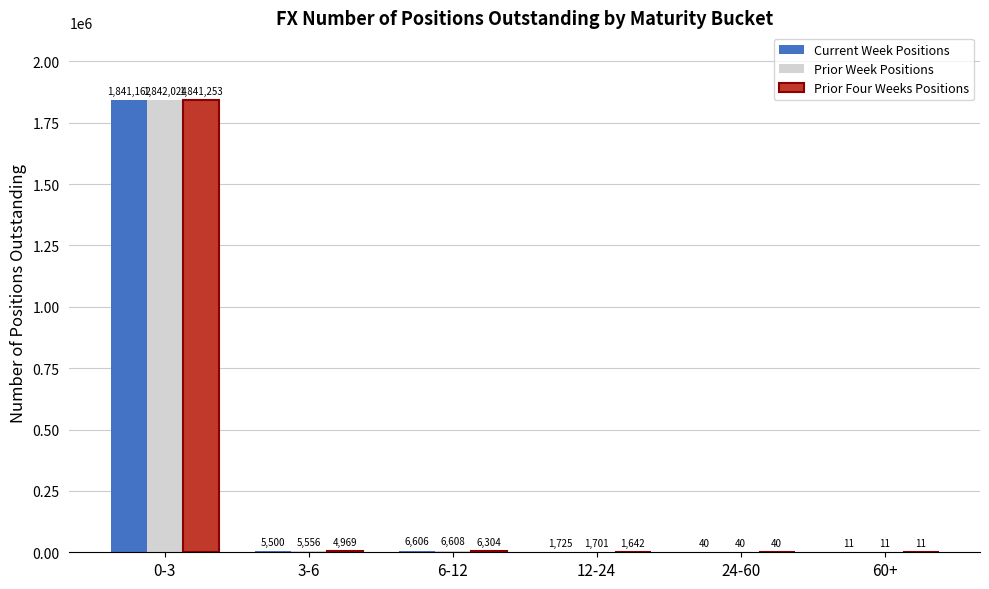

What is the total value across all series at 0-3?

5524439